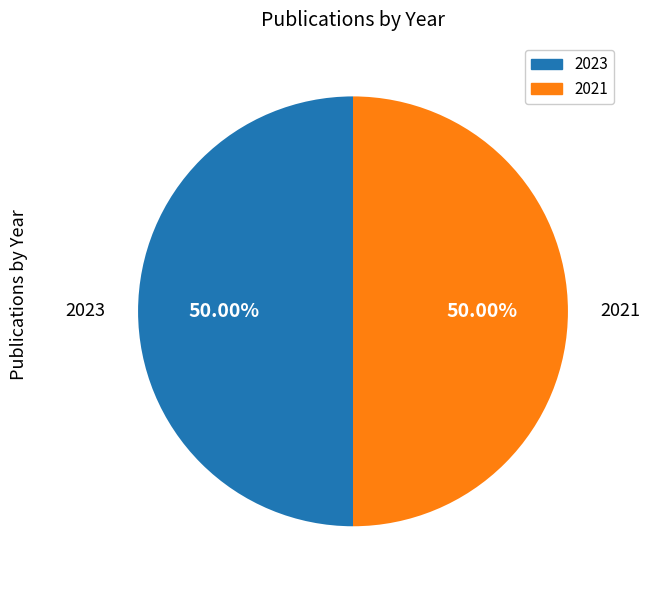

What is the ratio of the value at 2023 to the value at 2021?

1.0